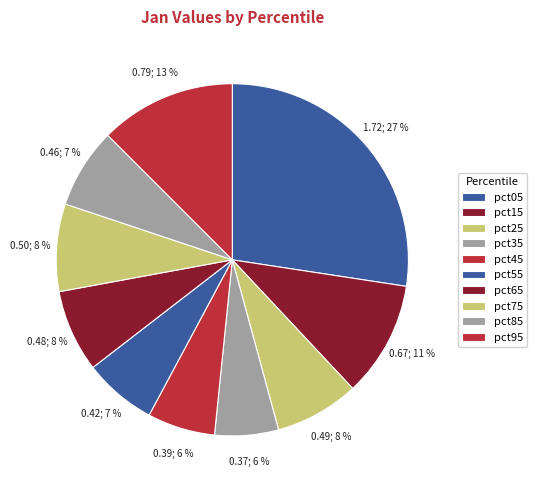

How many segments does this pie chart have?

10